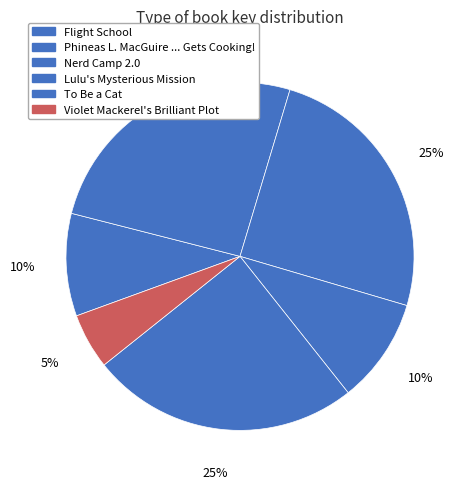

Which slice is the largest?

Phineas L. MacGuire ... Gets Cooking!